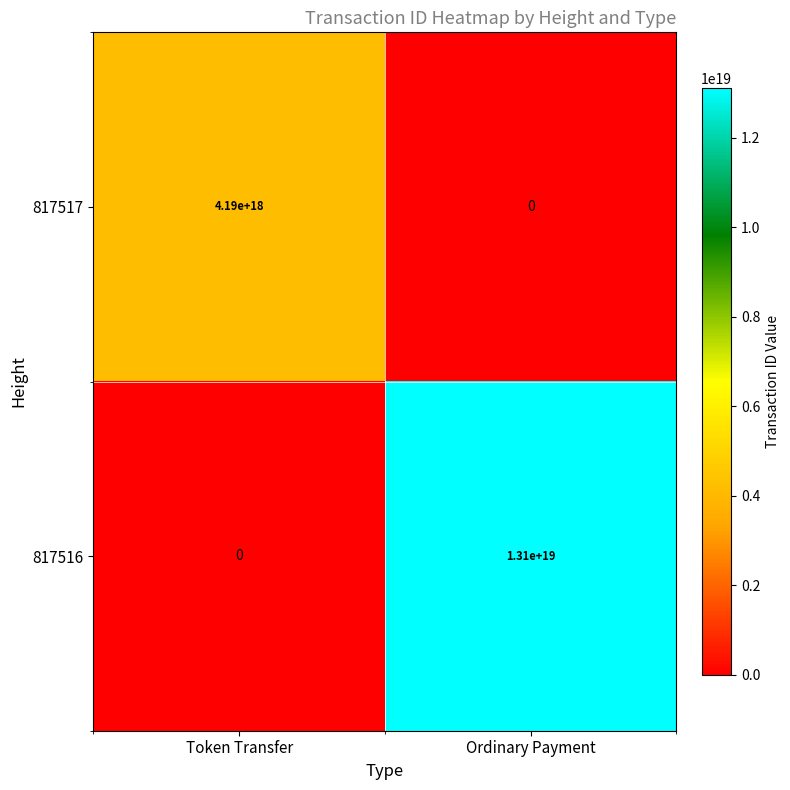

List the series in order of their overall mean, lowest first.

817517, 817516